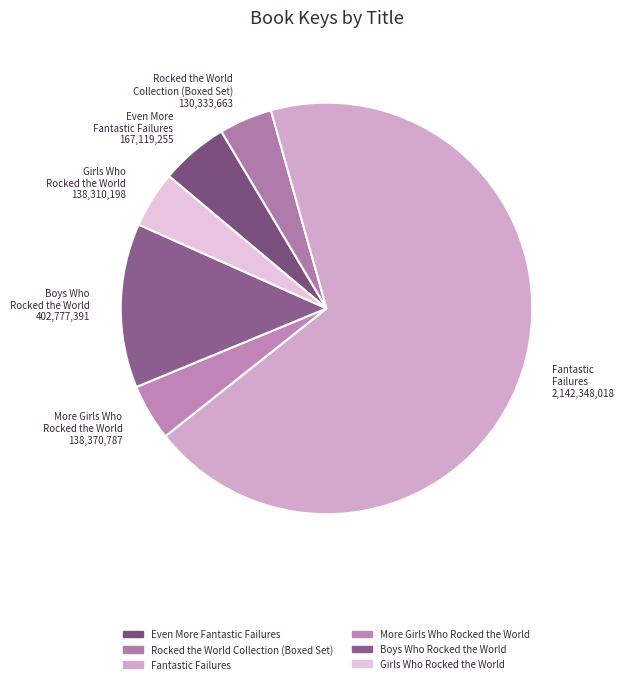

Which slice is the largest?

Fantastic Failures